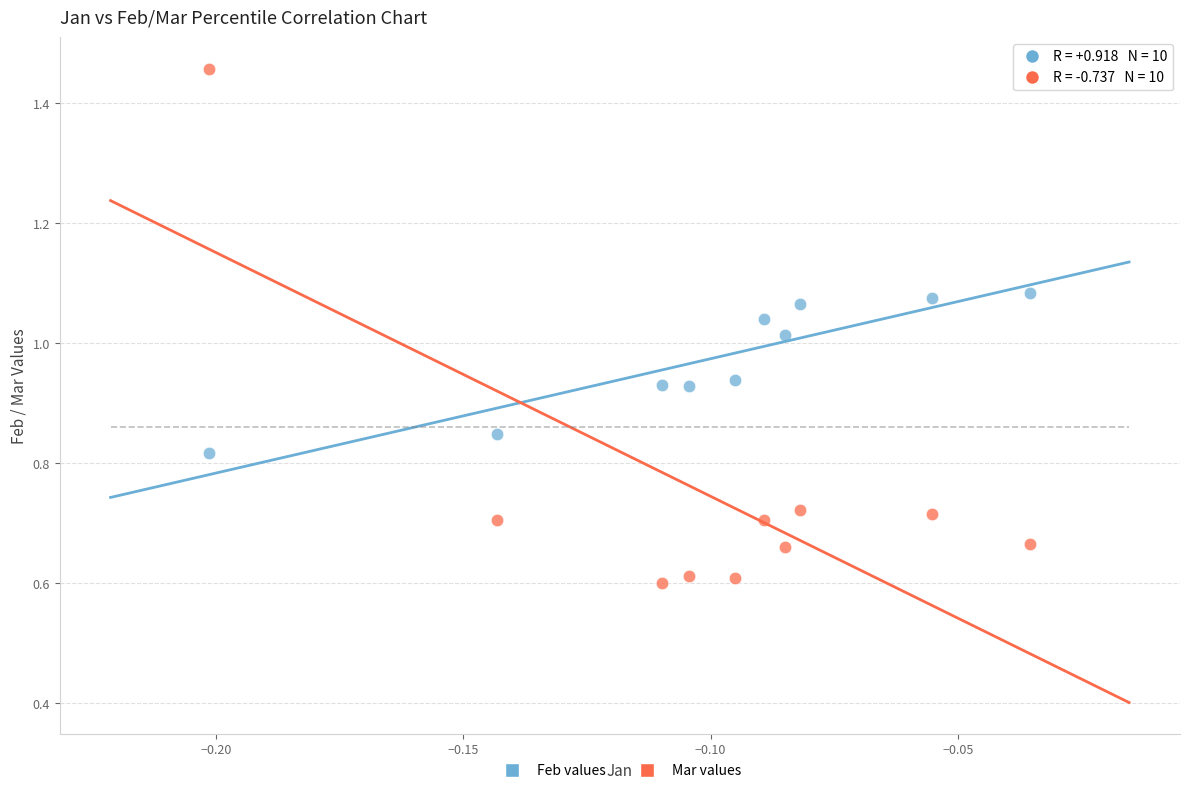

Which series reaches the maximum Y coordinate?

Mar values